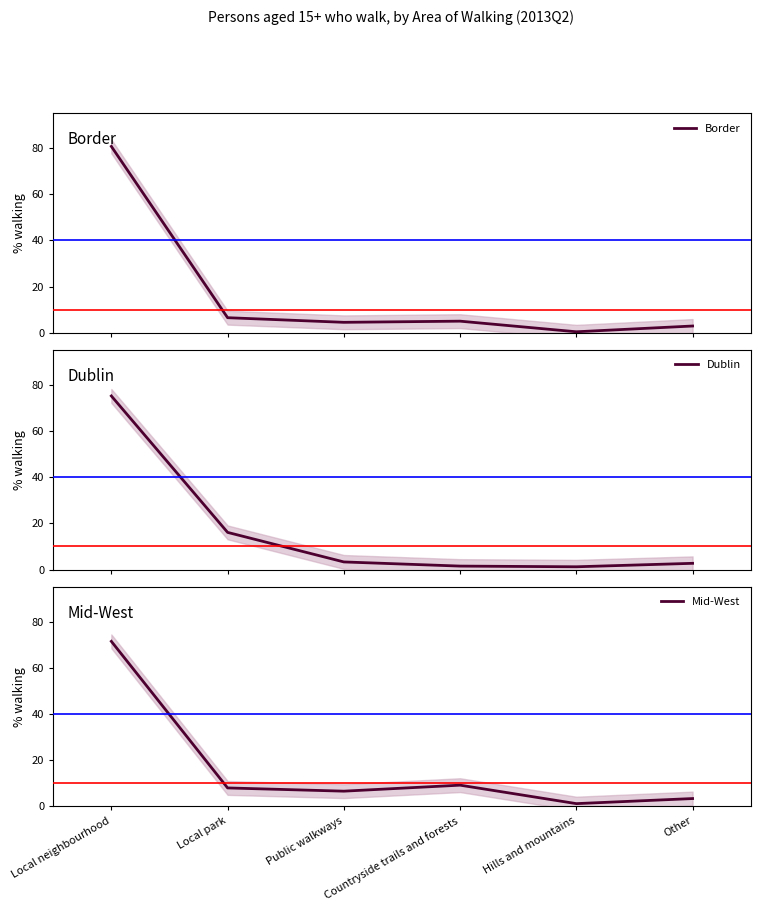

What is the sum of the Dublin values at Hills and mountains and Local park?

17.3